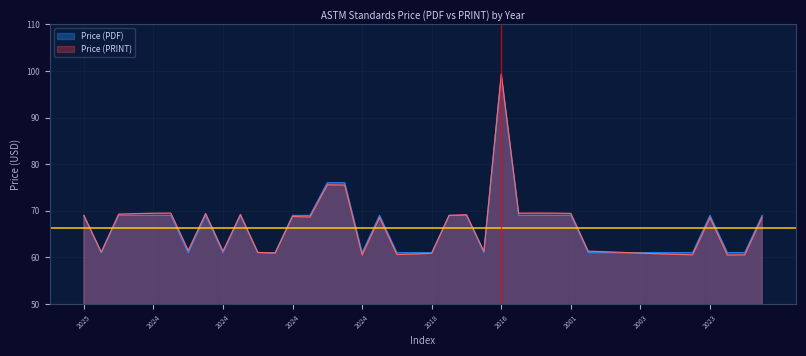

True or false: Price (PDF) and Price (PRINT) cross at least once.

True